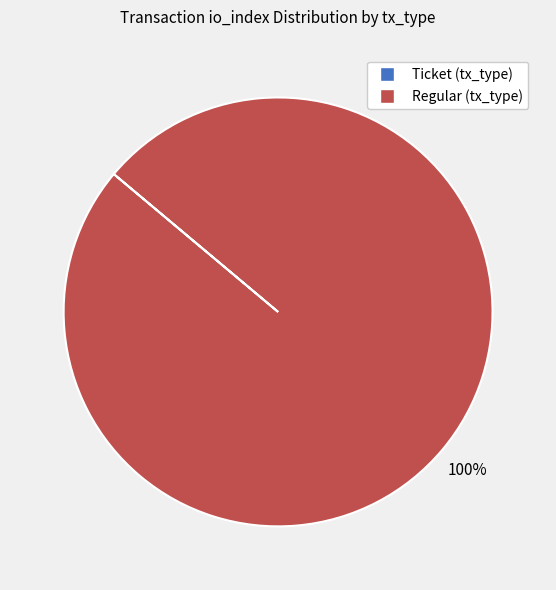

What is the majority slice?

Regular (tx_type)